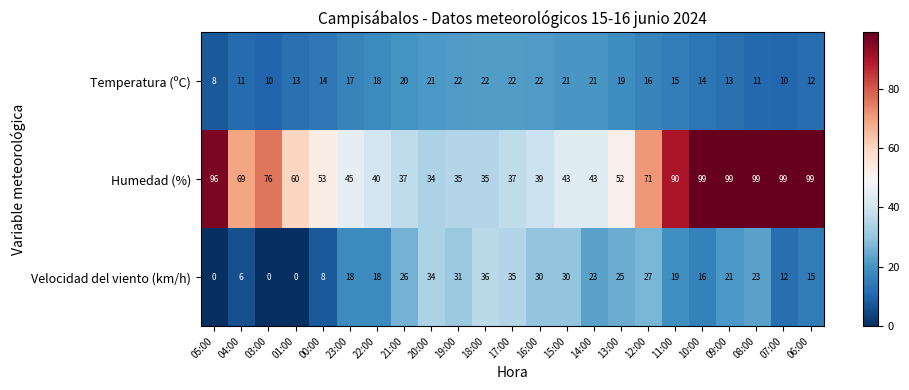

What is the sum of all Temperatura (ºC) values?

372